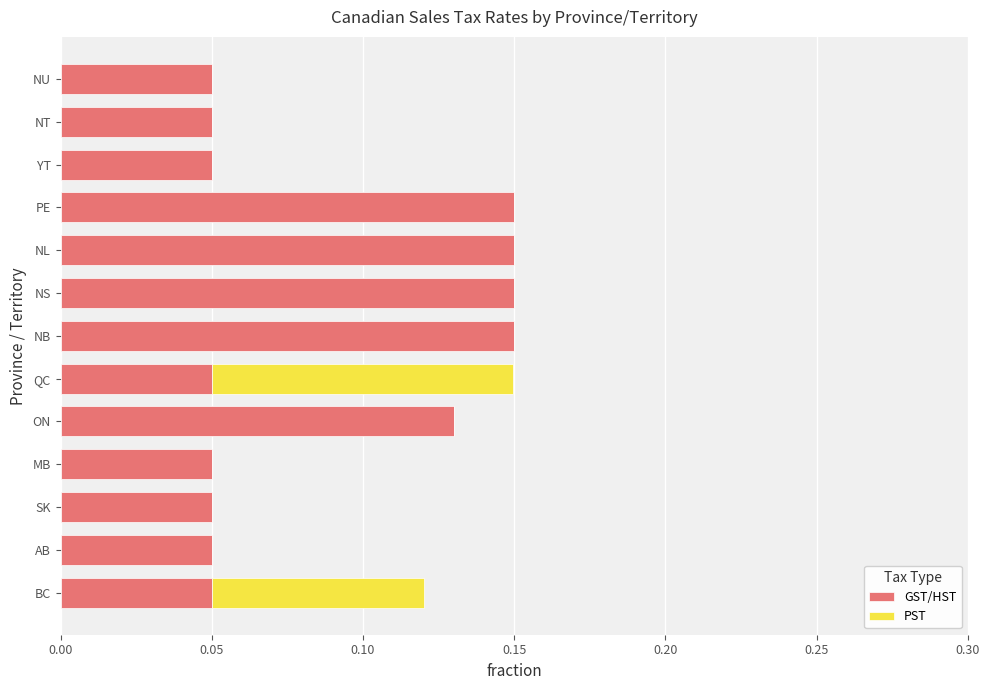

Is it true that GST/HST equals 0.1 at NB?

True